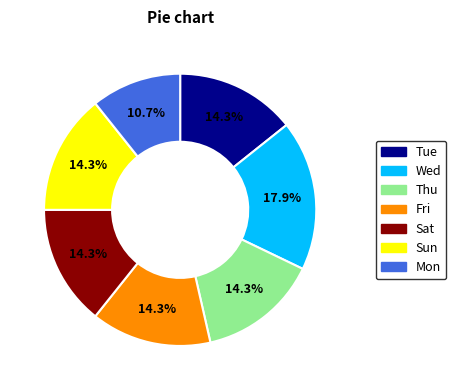

Is there a majority slice in this chart?

No